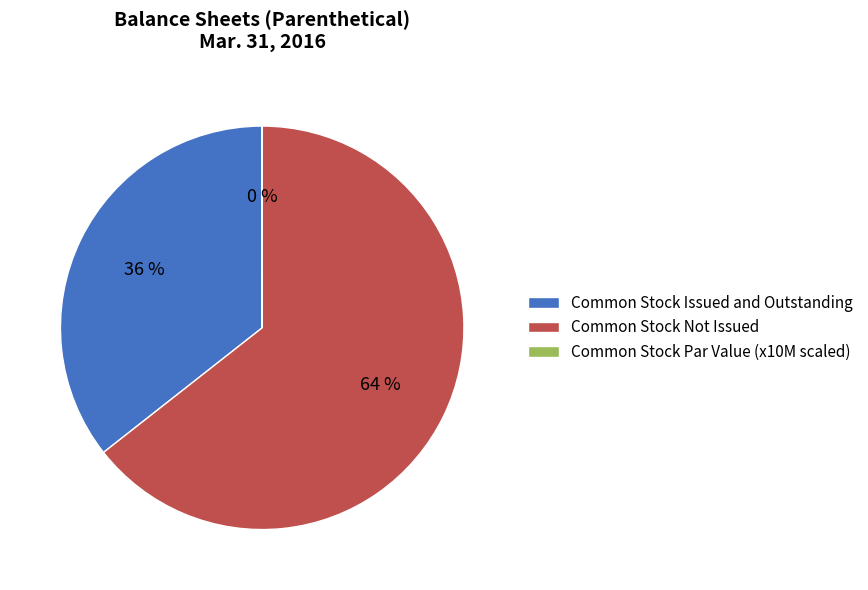

To the nearest percent, what is the average slice percentage?

33%